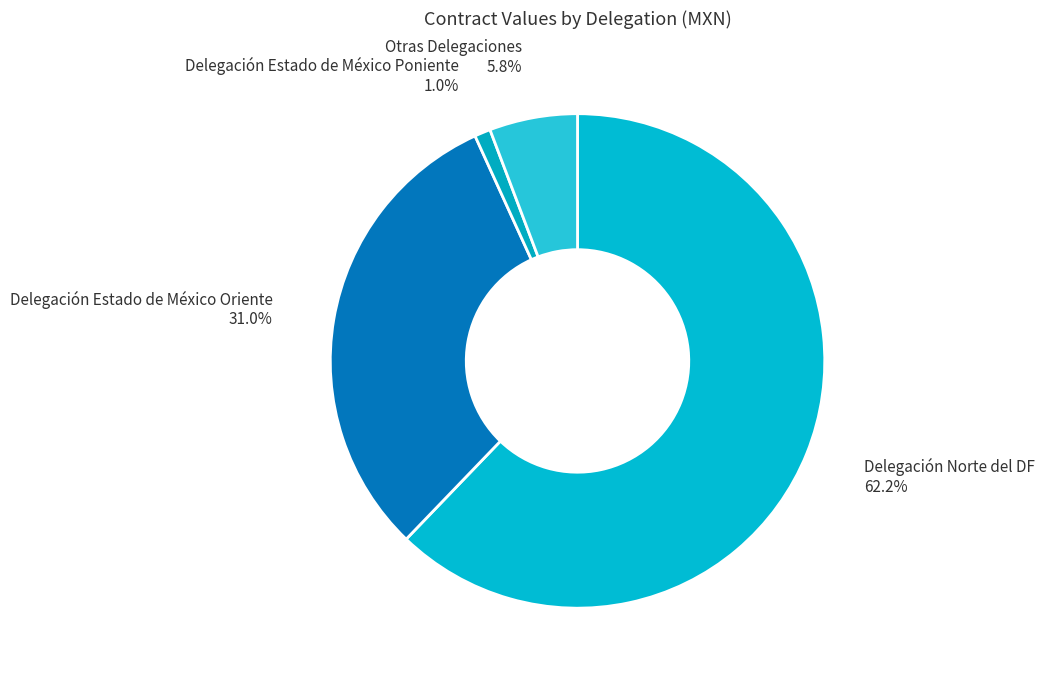

How much of the chart is everything except Otras Delegaciones?

94.2%